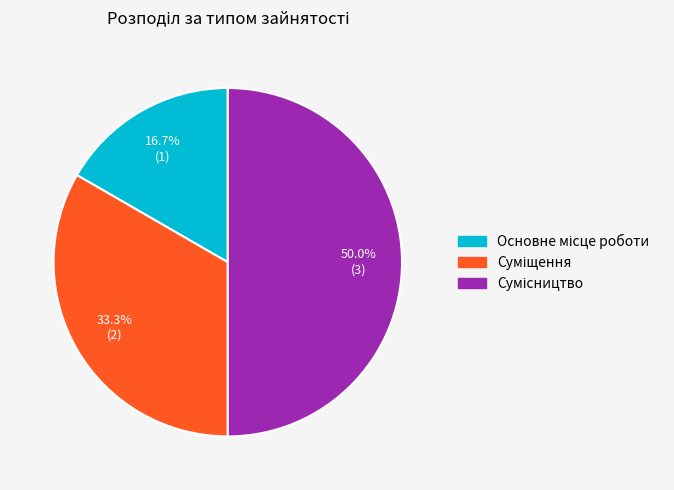

Count the number of slices in the pie.

3